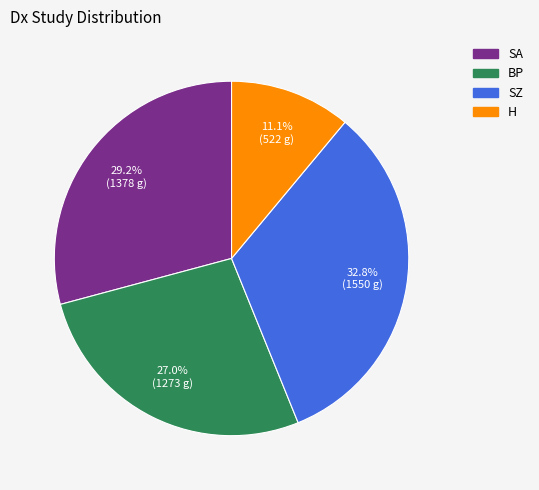

Approximately how many times larger is the value at H compared to BP?

0.4